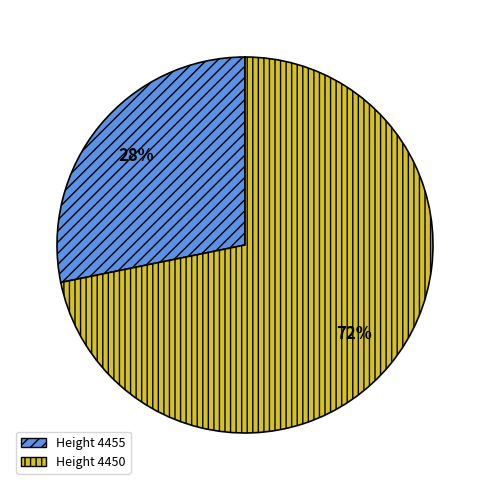

Is there a majority slice in this chart?

Yes